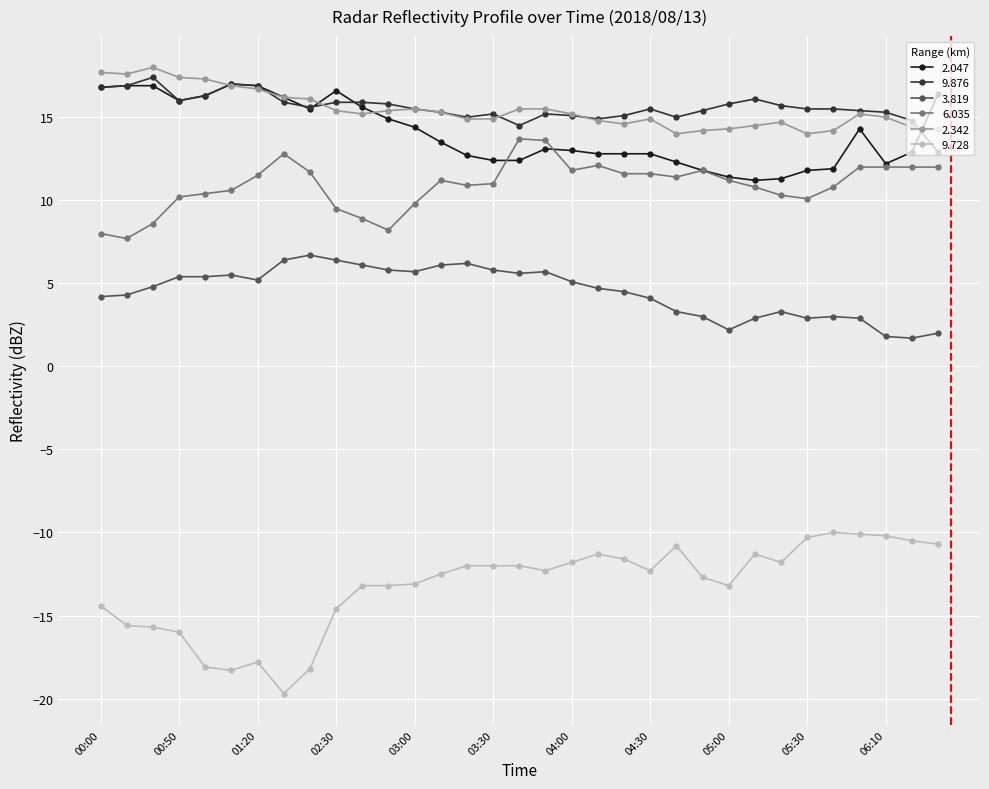

Count the number of data series in this chart.

6